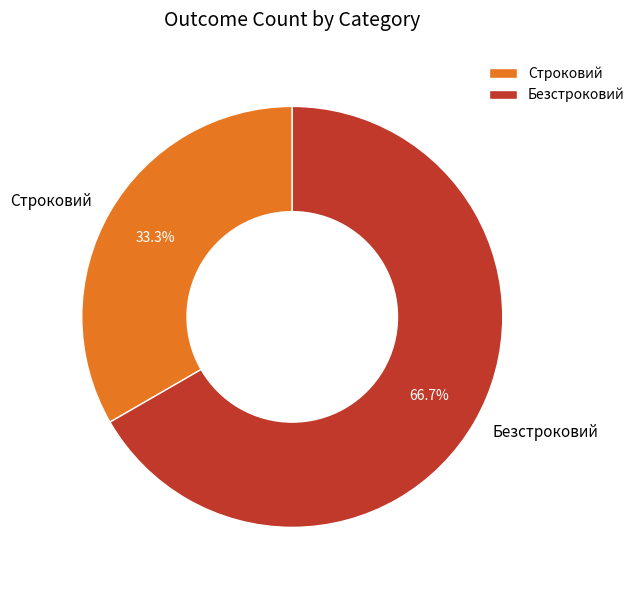

Which has a higher value, Строковий or Безстроковий?

Безстроковий